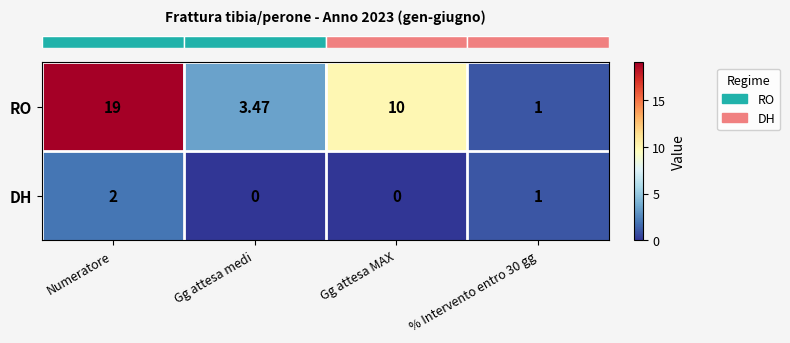

Which series has the largest total across all categories?

RO